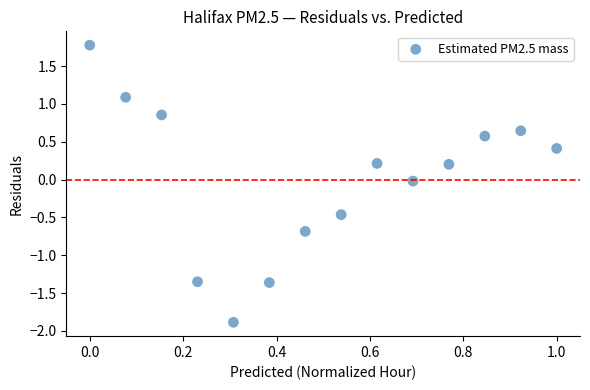

What is the range of Y values (max minus min)?

3.7